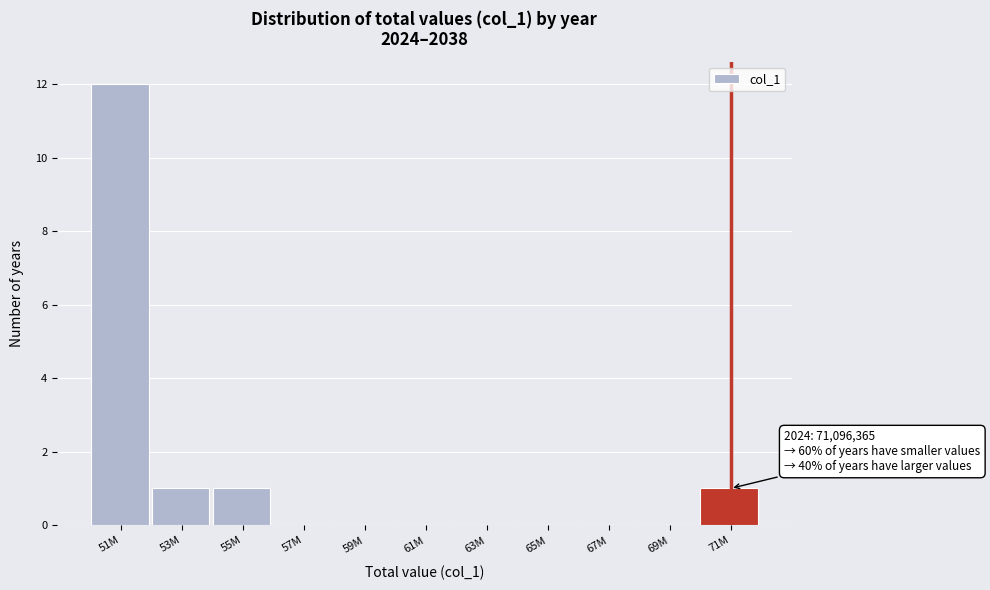

Reading left to right, what are all the values shown in this chart?

51M=12	53M=1	55M=1	57M=0	59M=0	61M=0	63M=0	65M=0	67M=0	69M=0	71M=1